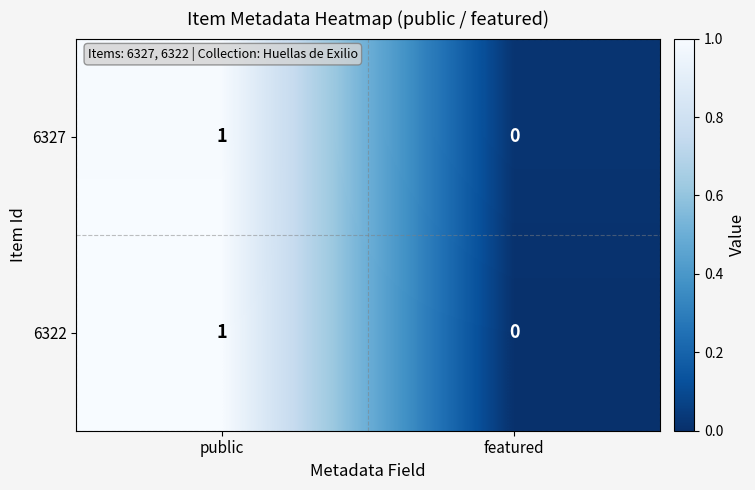

At which label does 6327 reach its minimum?

featured